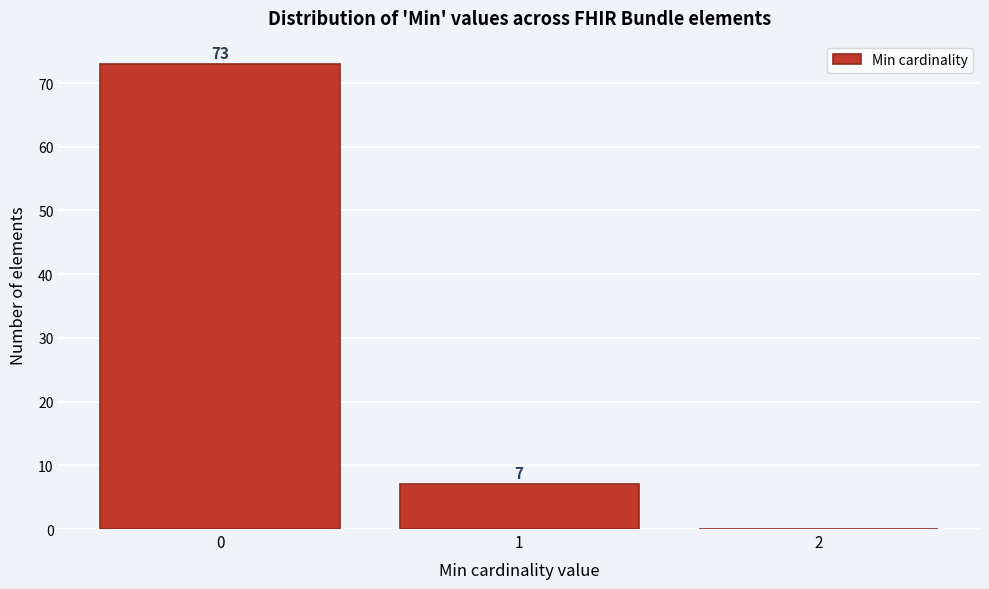

Reading left to right, extract all data points from this chart.

0=73	1=7	2=0